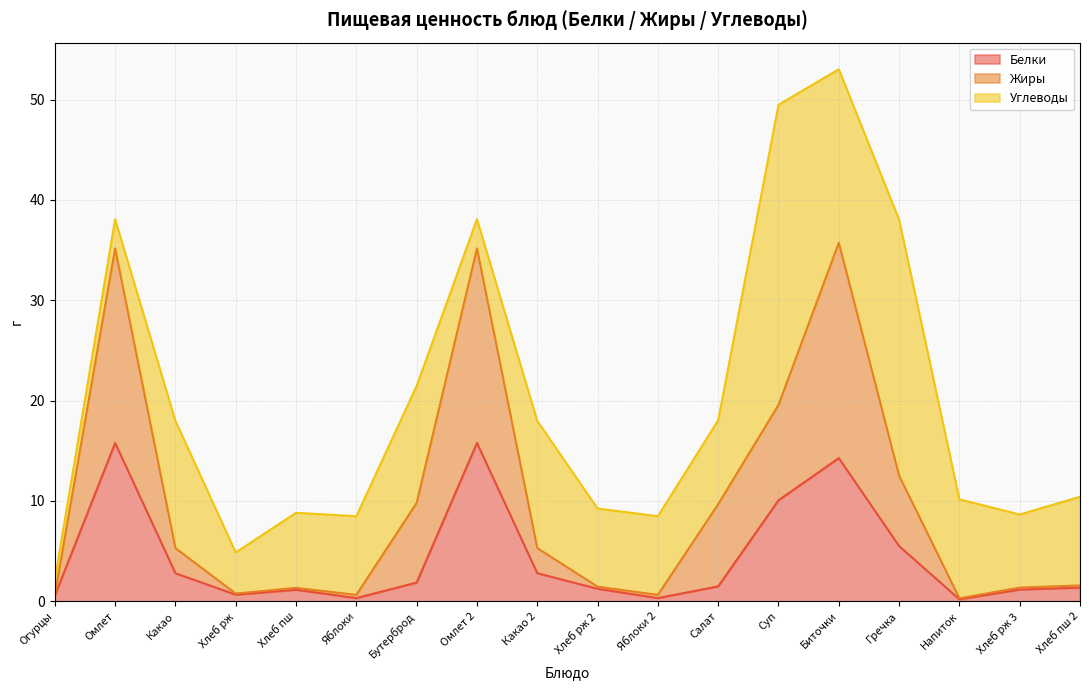

Which category has the lowest value across all series?

Напиток